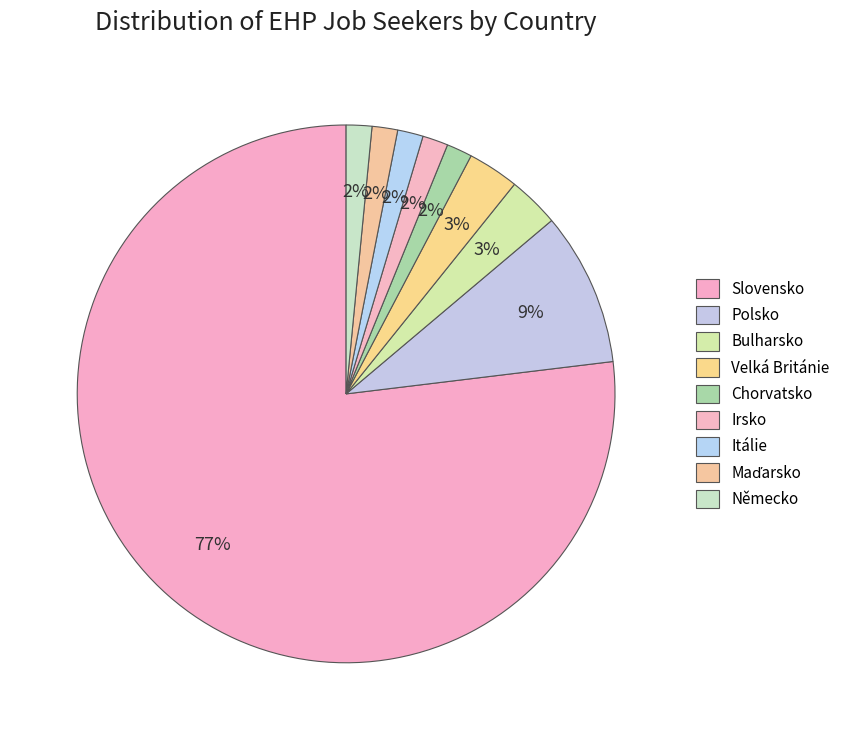

To the nearest percent, what is the average slice percentage?

11%